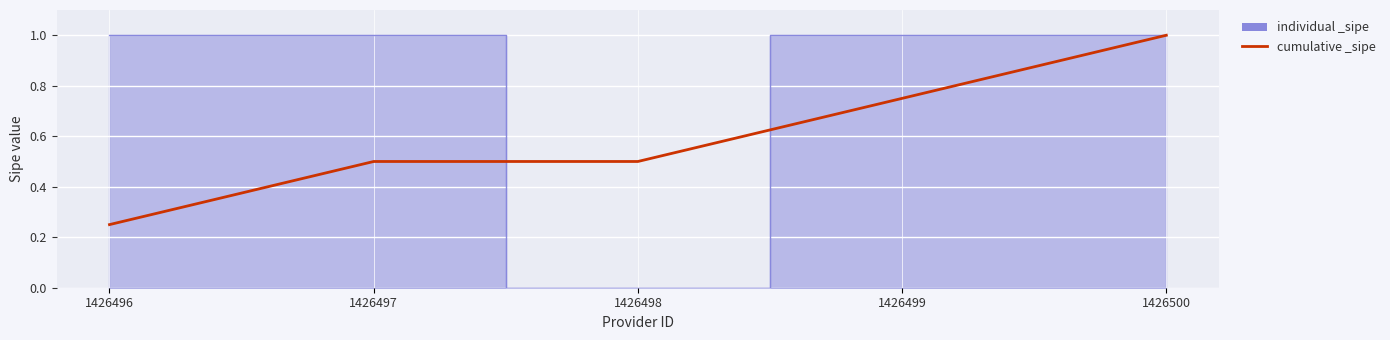

Which label corresponds to the smallest value in the chart?

1426496